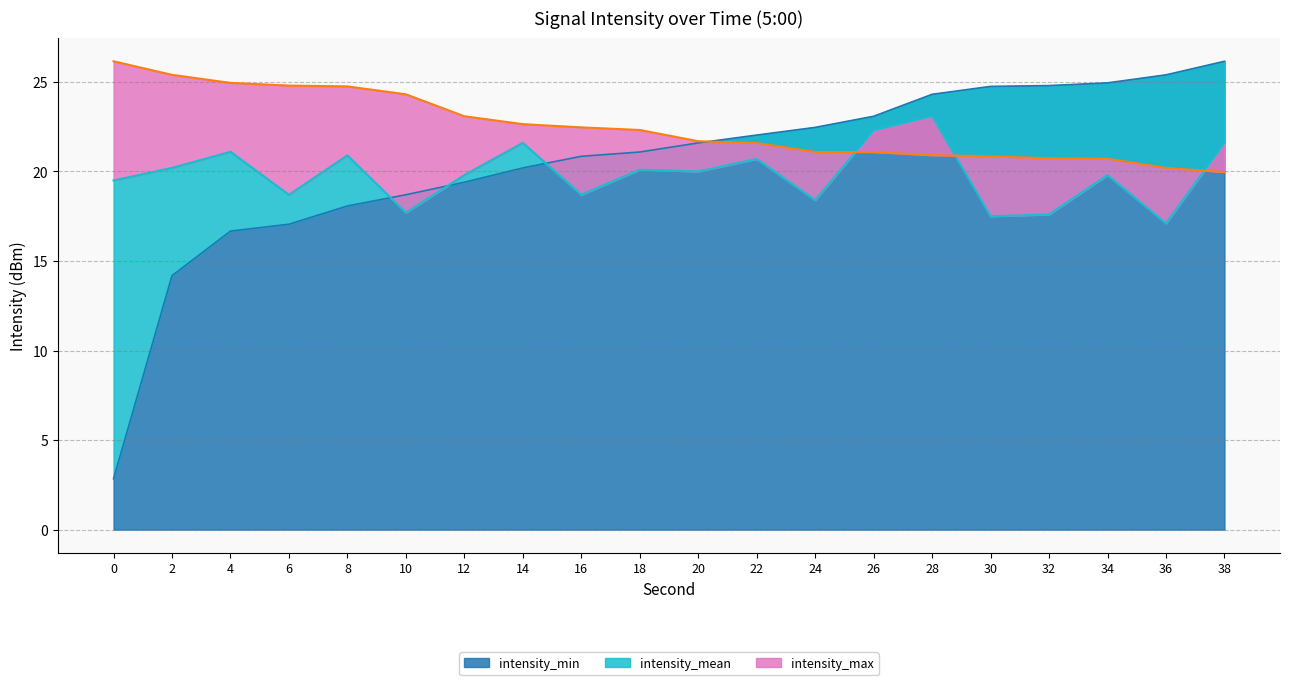

Reading left to right, list all the values displayed in this chart.

intensity_min: 2.8	14.2	16.7	17.1	18.1	18.7	19.4	20.2	20.8	21.1	21.6	22.0	22.5	23.1	24.3	24.8	24.8	24.9	25.4	26.2
intensity_max: 26.2	25.4	24.9	24.8	24.8	24.3	23.1	22.6	22.5	22.3	21.7	21.6	21.1	21.1	20.9	20.8	20.7	20.7	20.2	20.0
intensity_mean: 19.5	20.2	21.1	18.7	20.9	17.7	19.8	21.6	18.7	20.1	20.0	20.7	18.4	22.3	23.1	17.5	17.6	19.8	17.1	21.6